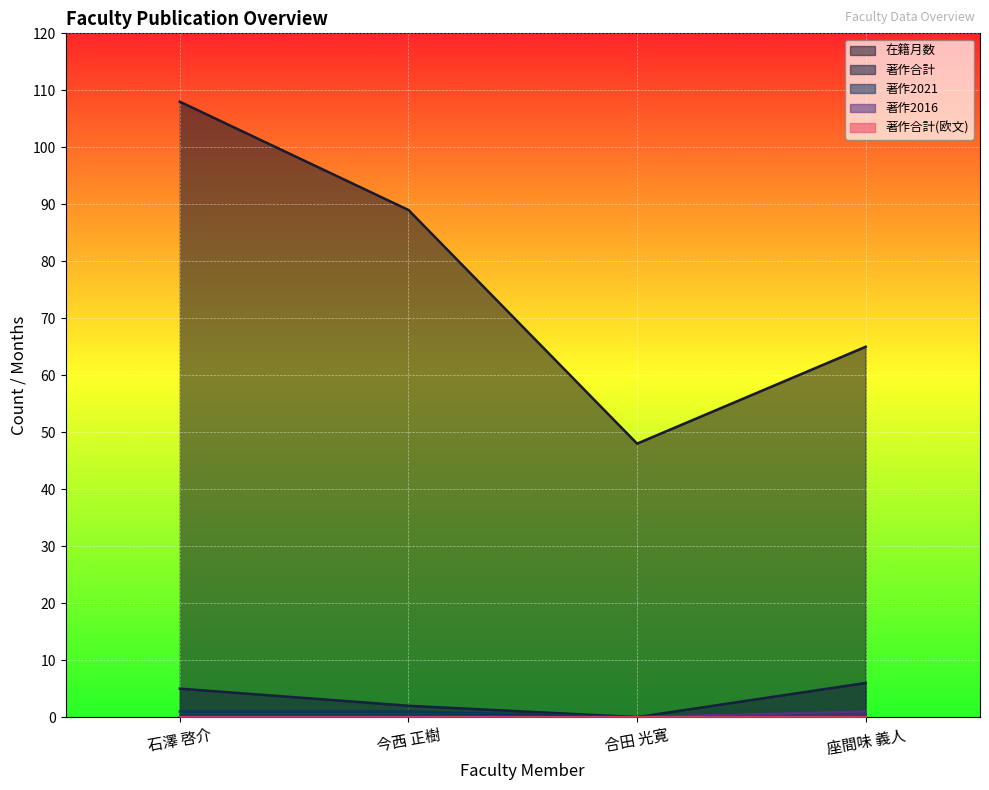

How many interior local valleys does the 著作2021 series have?

1